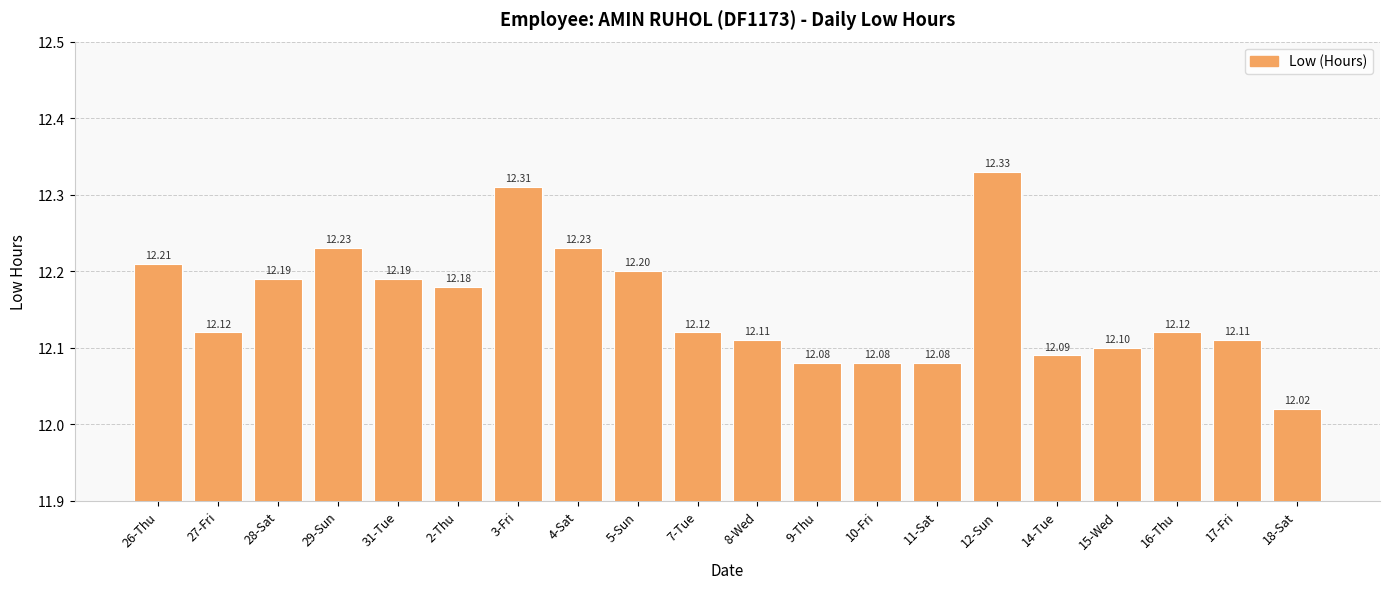

Does the chart contain any negative values?

No